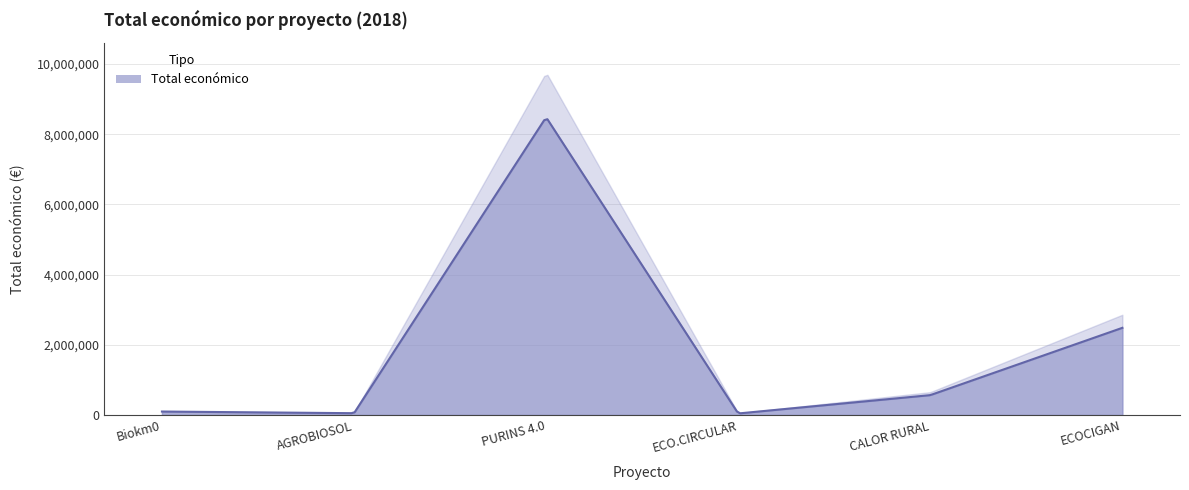

What is the ratio of the value at Biokm0 to the value at AGROBIOSOL?

1.9